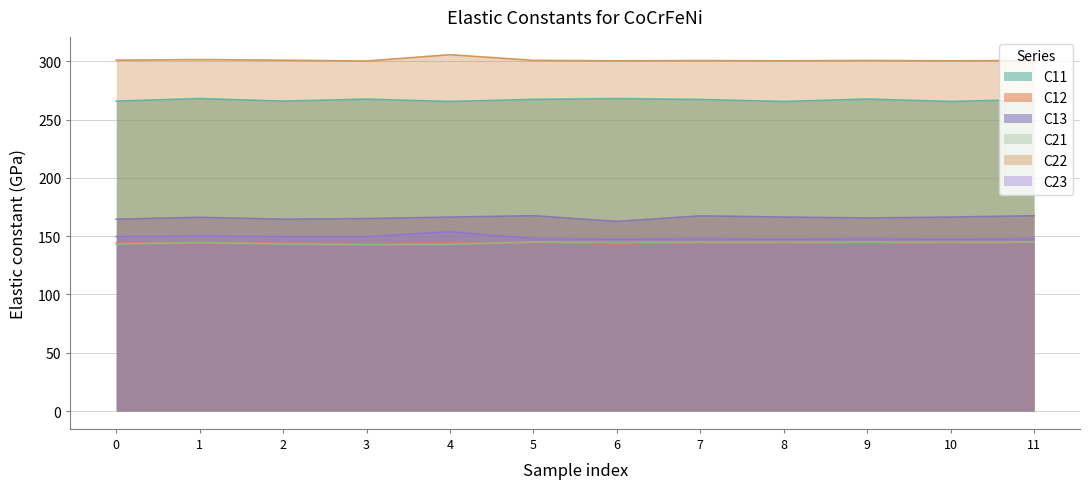

Reading left to right, list all the values displayed in this chart.

C11: 265.9	268.1	265.9	267.6	265.6	267.4	268.1	267.3	265.6	267.7	265.6	267.3
C12: 144.2	145.2	144.2	143.4	144.6	144.8	143.4	144.6	144.7	144.2	144.7	144.7
C13: 164.6	166.3	164.6	165.1	166.4	167.6	162.7	167.5	166.4	165.7	166.4	167.6
C21: 143.3	144.5	143.3	142.8	143.1	144.9	144.6	144.8	144.7	144.9	144.7	144.9
C22: 301.0	301.6	301.0	300.3	305.7	300.9	300.5	300.7	300.5	300.8	300.5	300.7
C23: 149.7	150.2	149.7	149.6	153.9	148.0	147.5	147.9	147.4	147.9	147.4	147.9